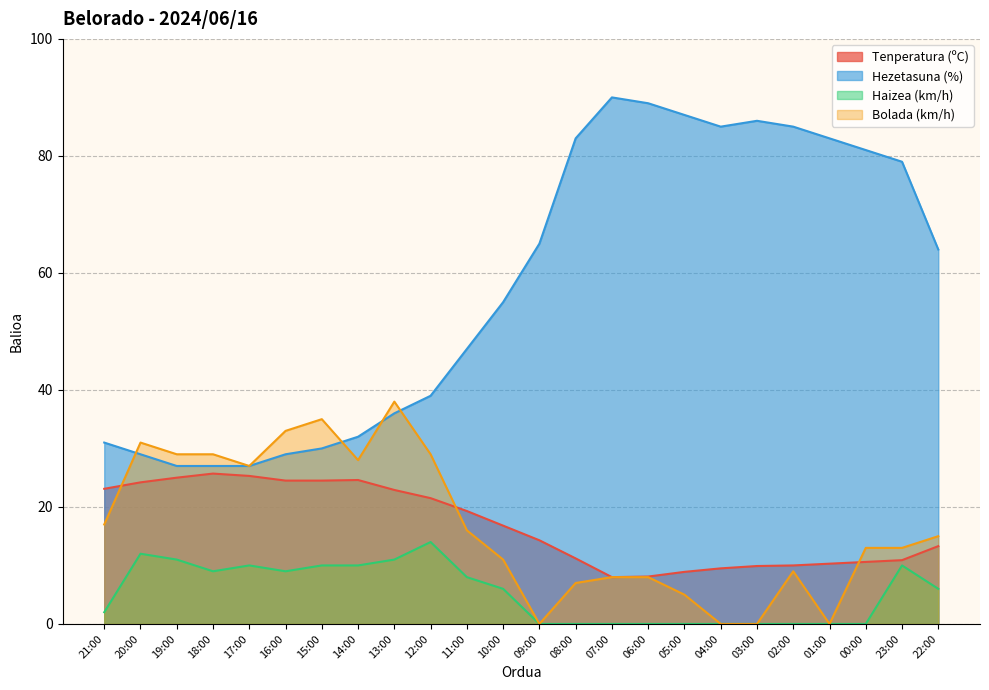

List the labels in order of Bolada (km/h) value, largest first.

13:00, 15:00, 16:00, 20:00, 19:00, 18:00, 12:00, 14:00, 17:00, 21:00, 11:00, 22:00, 00:00, 23:00, 10:00, 02:00, 07:00, 06:00, 08:00, 05:00, 09:00, 04:00, 03:00, 01:00